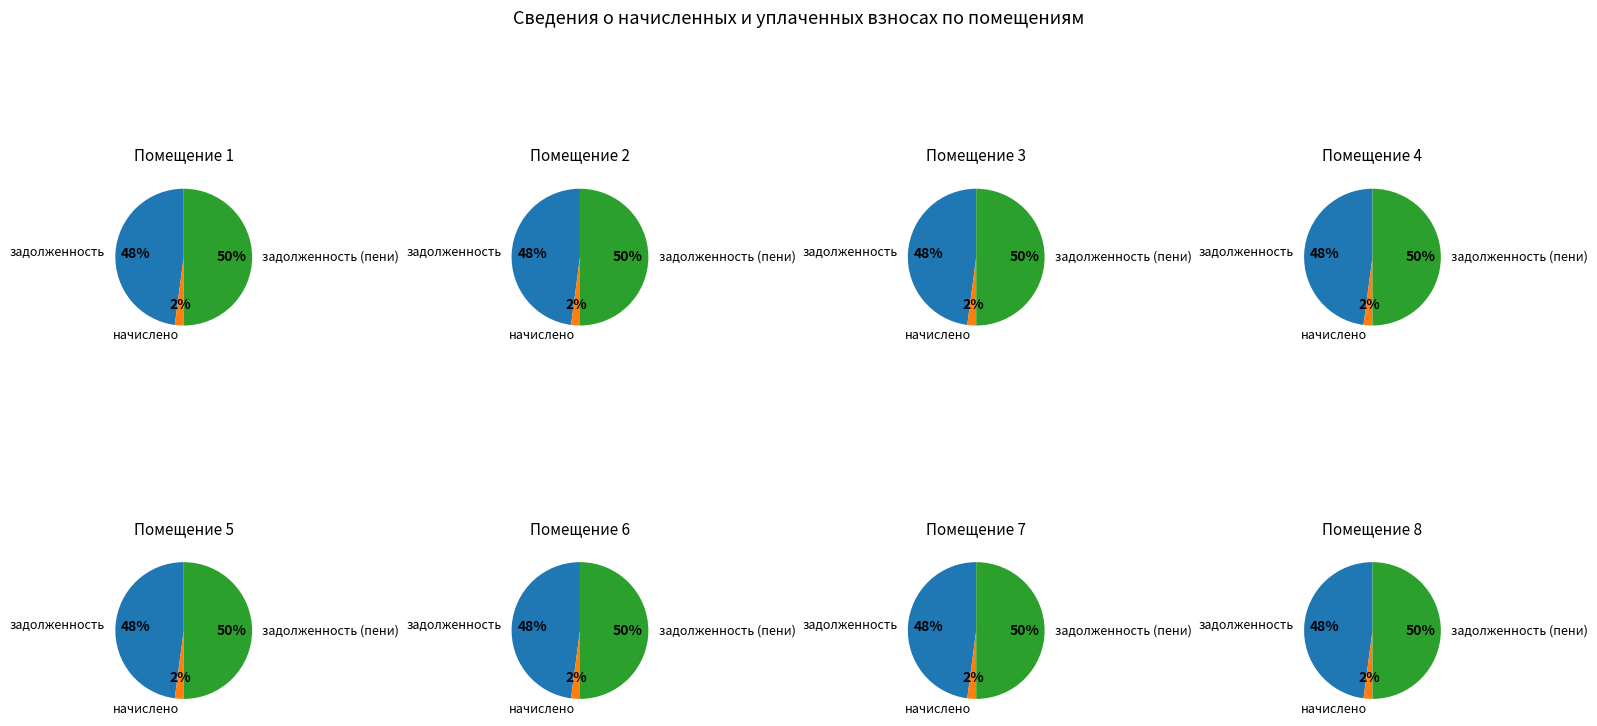

Combined, do 7 and 8 account for over 50%?

No